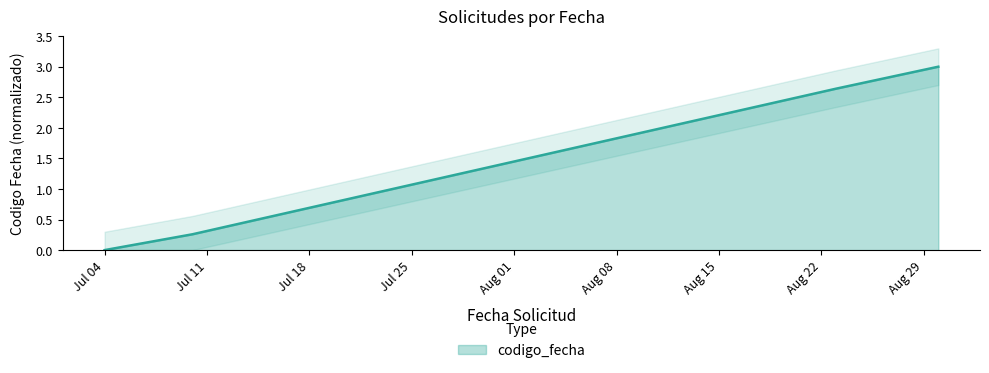

True or false: codigo_fecha has more than 0 points higher than both neighbors.

False